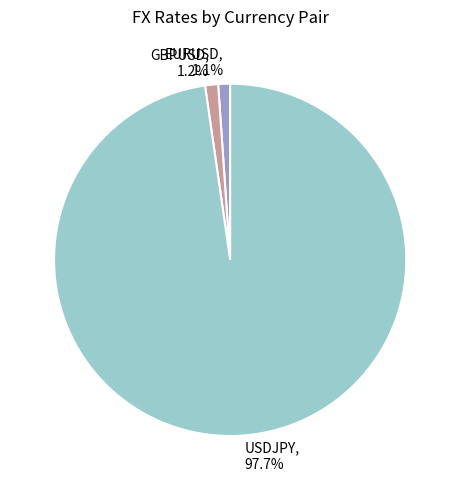

Which slice is the largest?

USDJPY